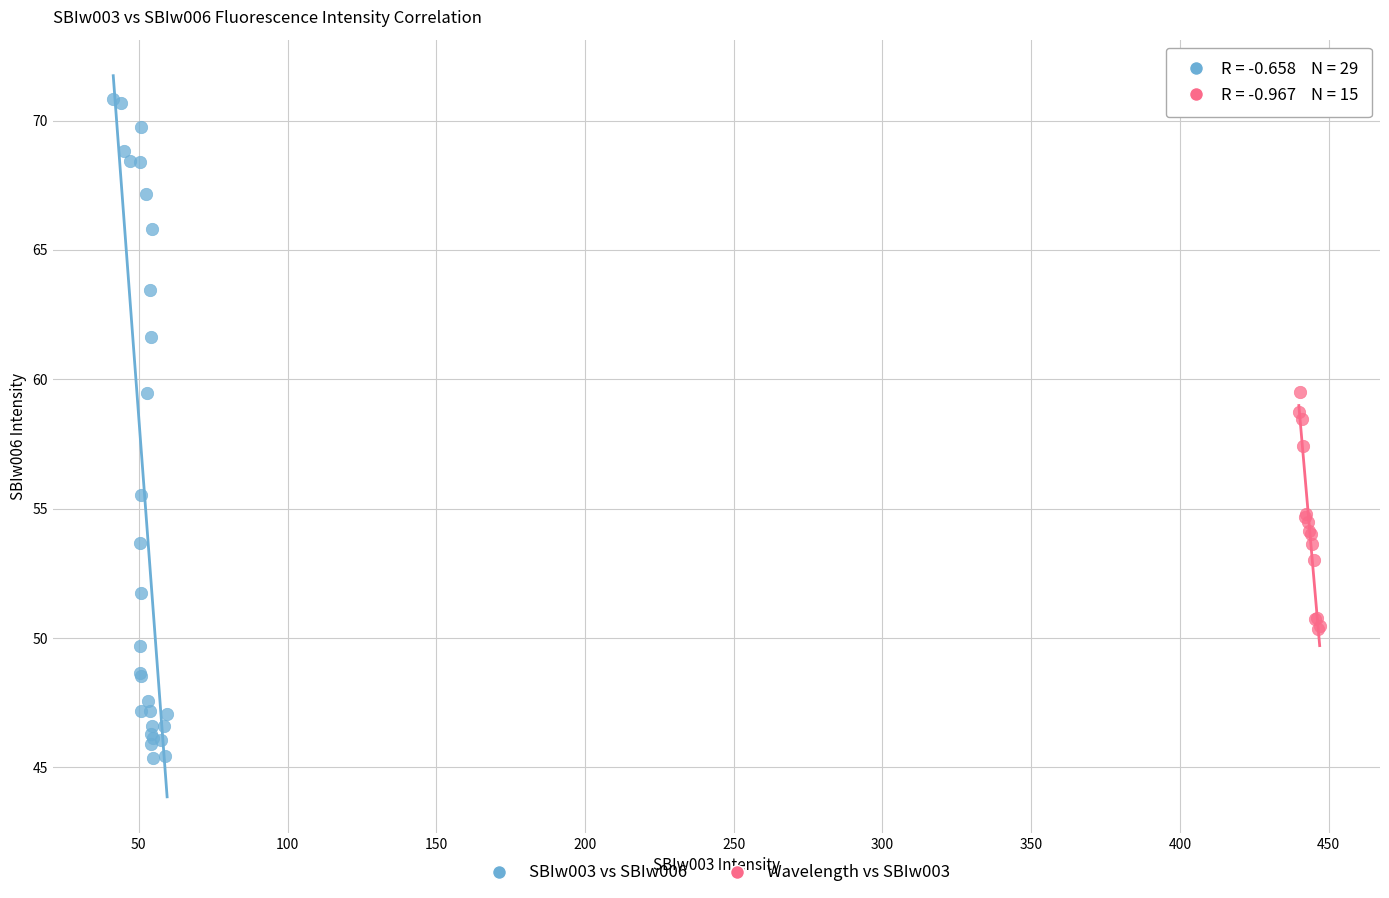

Which series reaches the minimum Y coordinate?

SBIw003 vs SBIw006